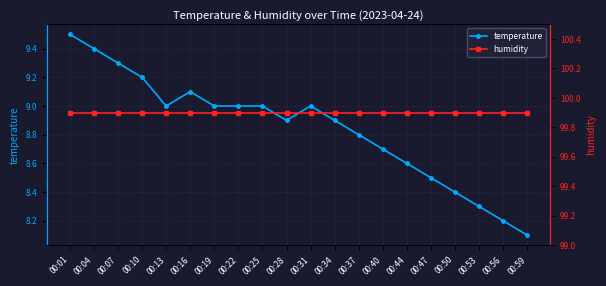

Which series has the widest spread of values?

temperature